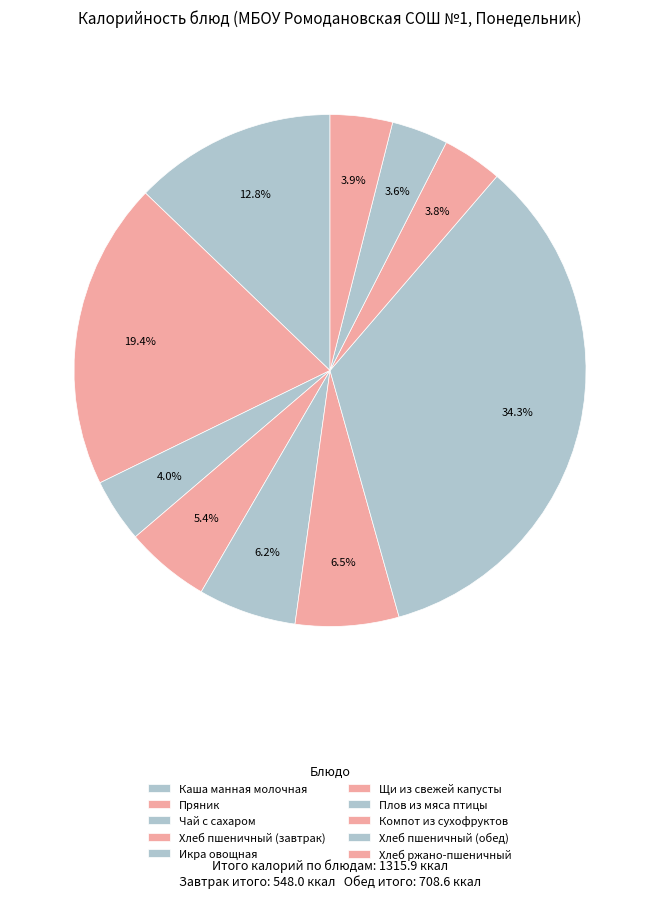

Is there any slice that represents more than half of the pie?

No